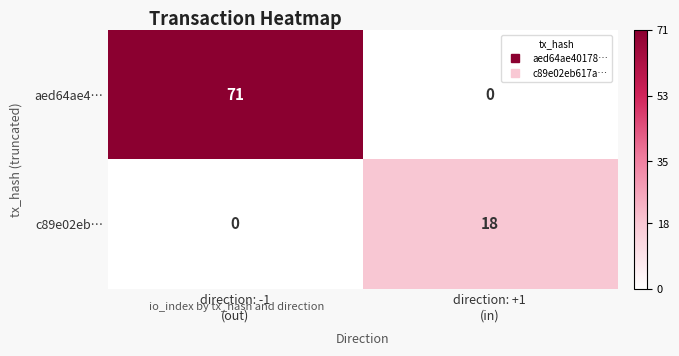

Reading right to left, transcribe all the data shown in this chart.

aed64ae4…: 0	71
c89e02eb…: 18	0